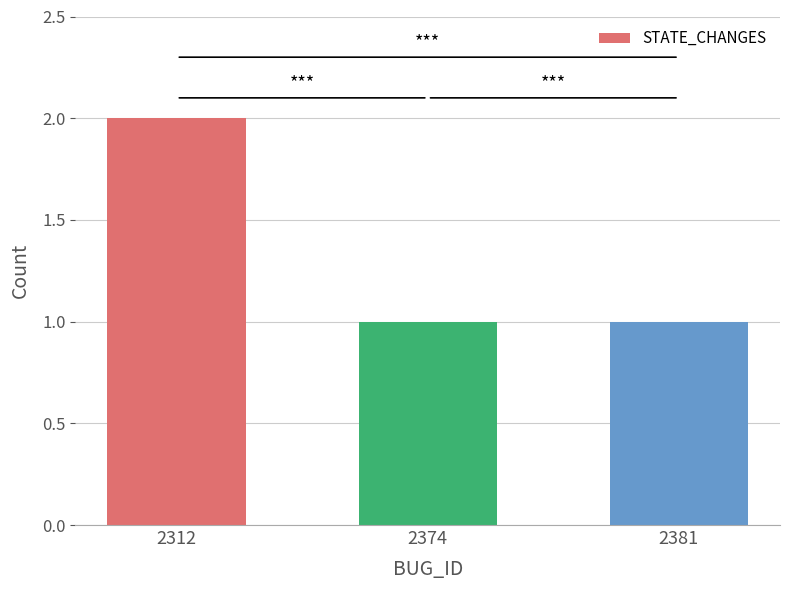

At which category does the chart reach its peak across all series?

2312